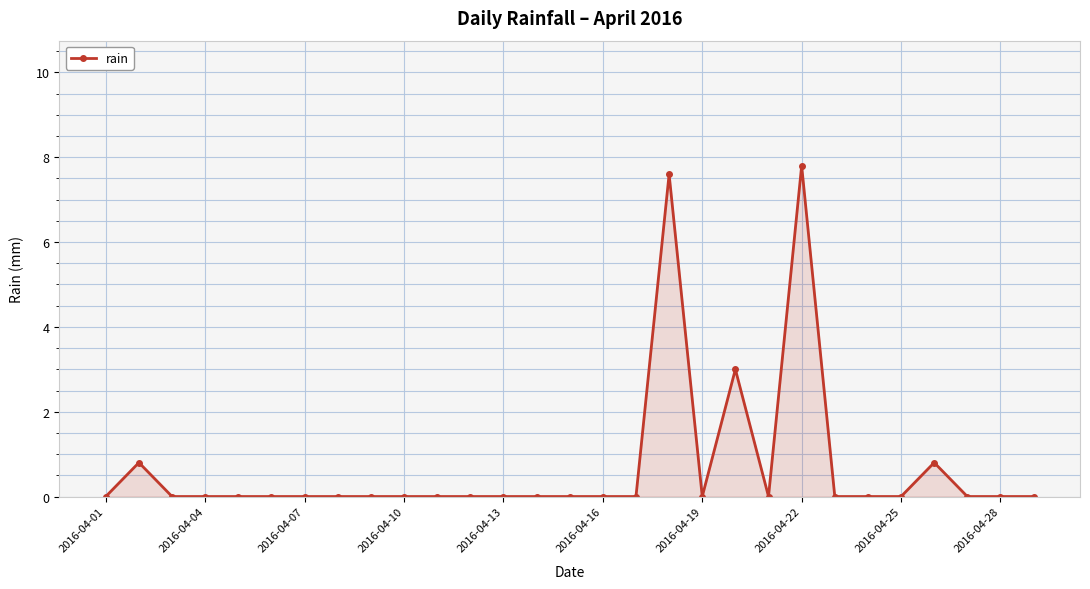

True or false: the data has more than 1 interior local peaks.

True